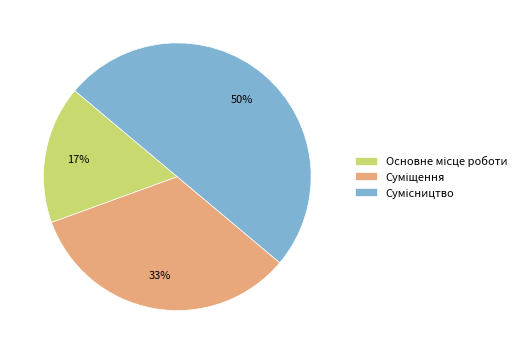

To the nearest percent, what is the difference between the largest and smallest slice percentages?

33%